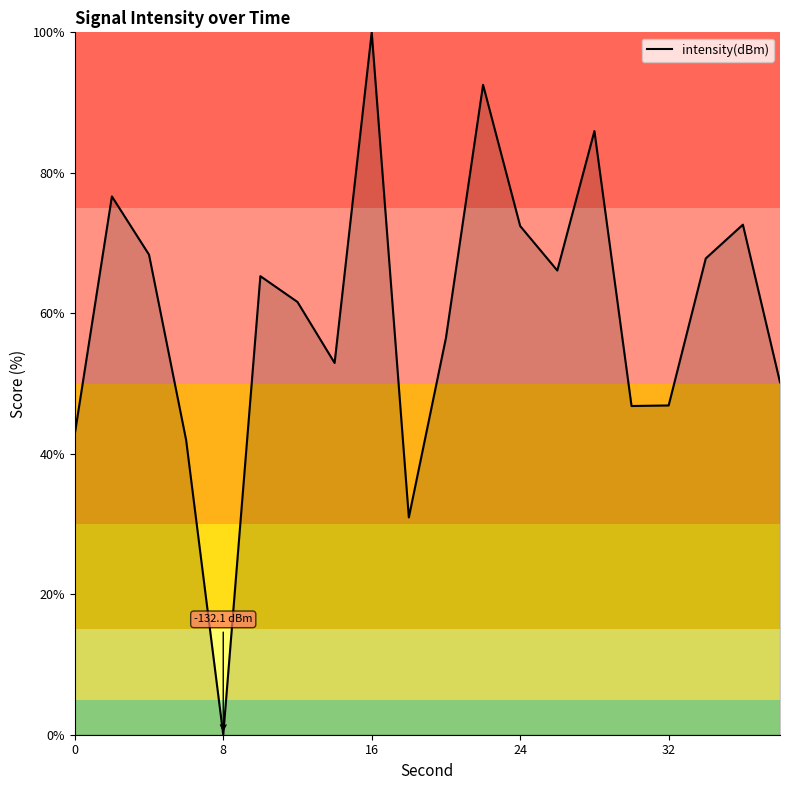

What is the greatest value displayed?

100.0